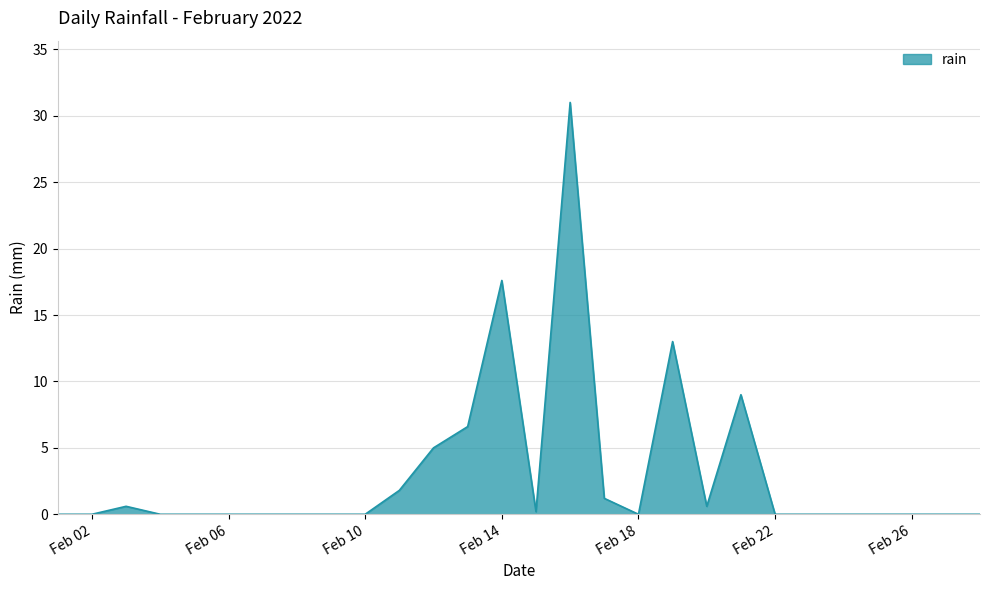

Reading left to right, list all the values displayed in this chart.

0.0	0.0	0.6	0.0	0.0	0.0	0.0	0.0	0.0	0.0	1.8	5.0	6.6	17.6	0.2	31.0	1.2	0.0	13.0	0.6	9.0	0.0	0.0	0.0	0.0	0.0	0.0	0.0